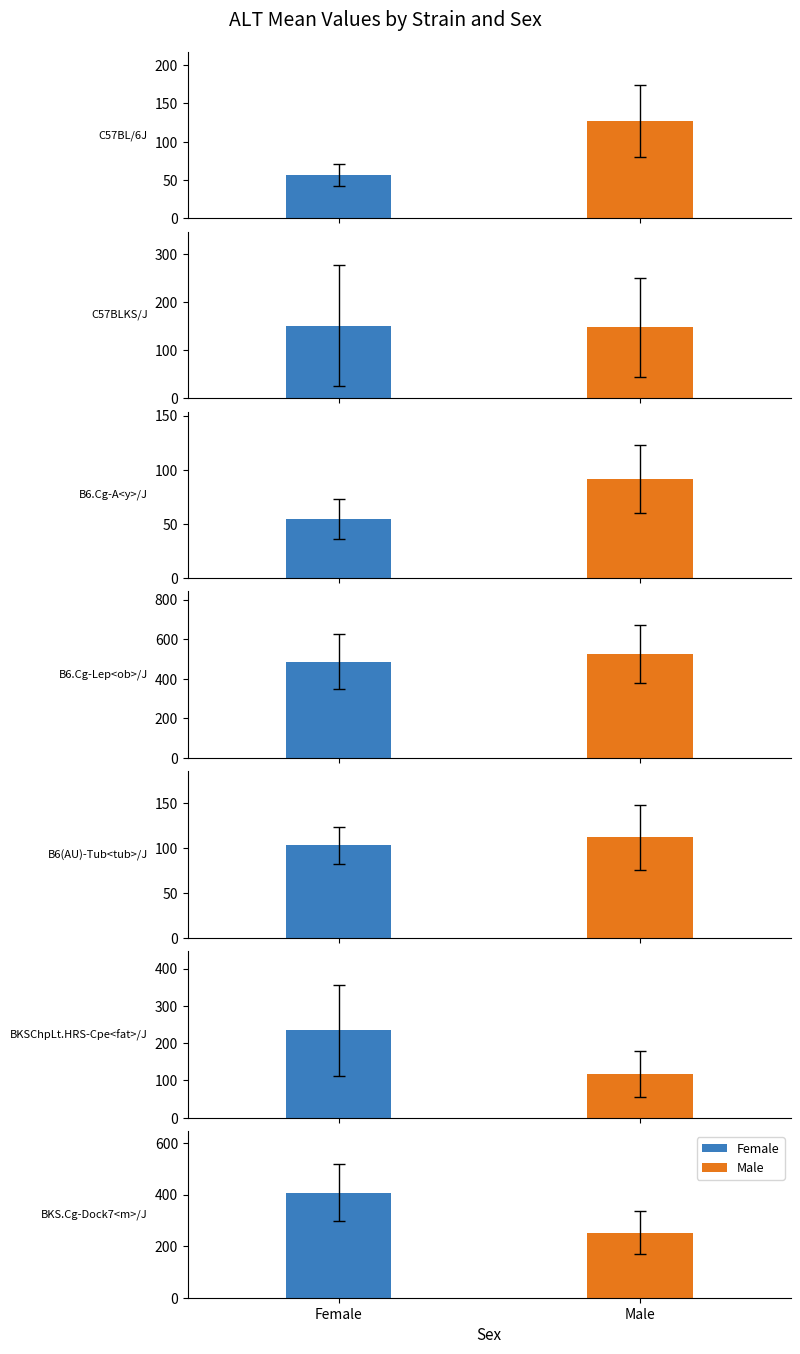

The Male series shows 252.0 at BKS.Cg-Dock7<m>/J. True or false?

True